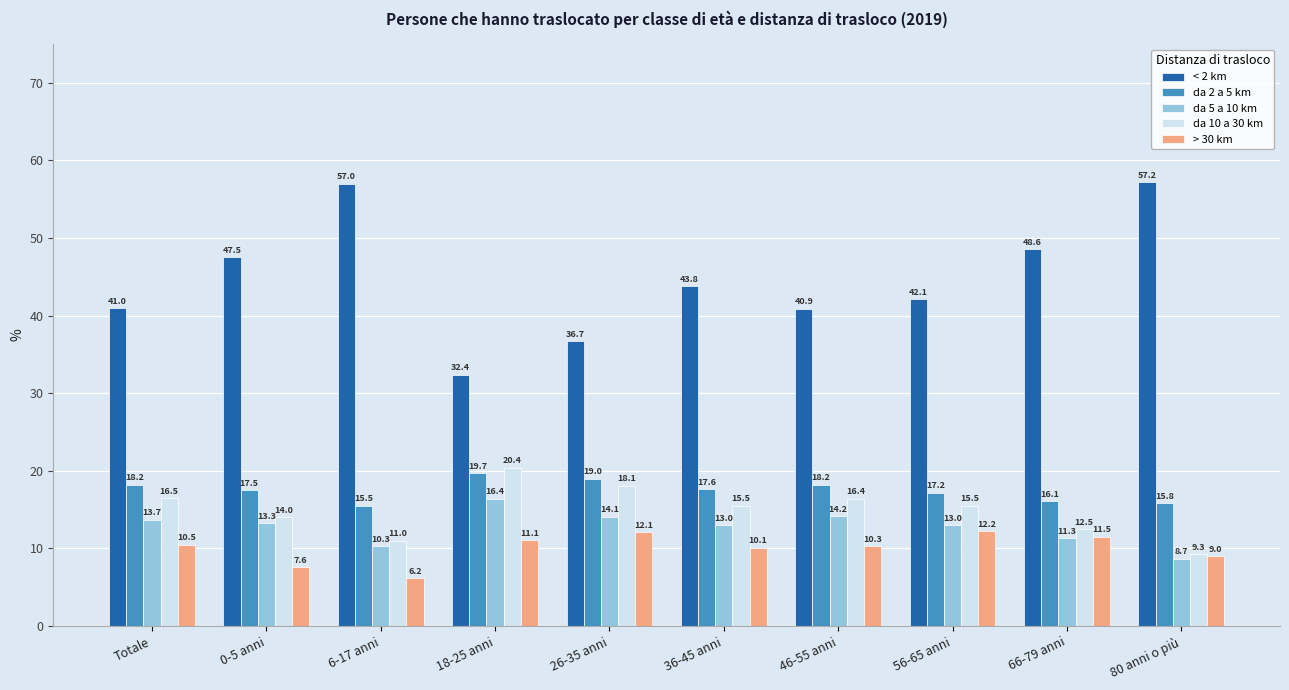

The value of da 10 a 30 km at 66-79 anni is 17.7. True or false?

False